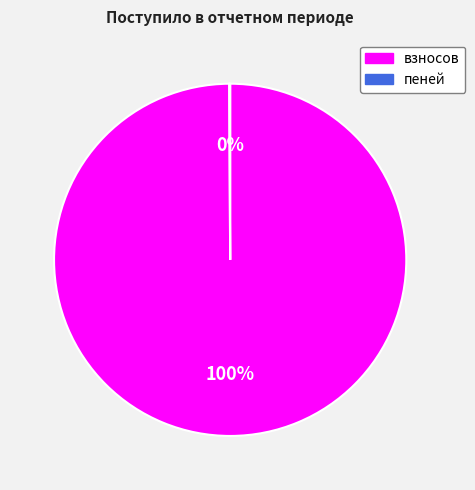

True or false: взносов accounts for 87% of the total.

False